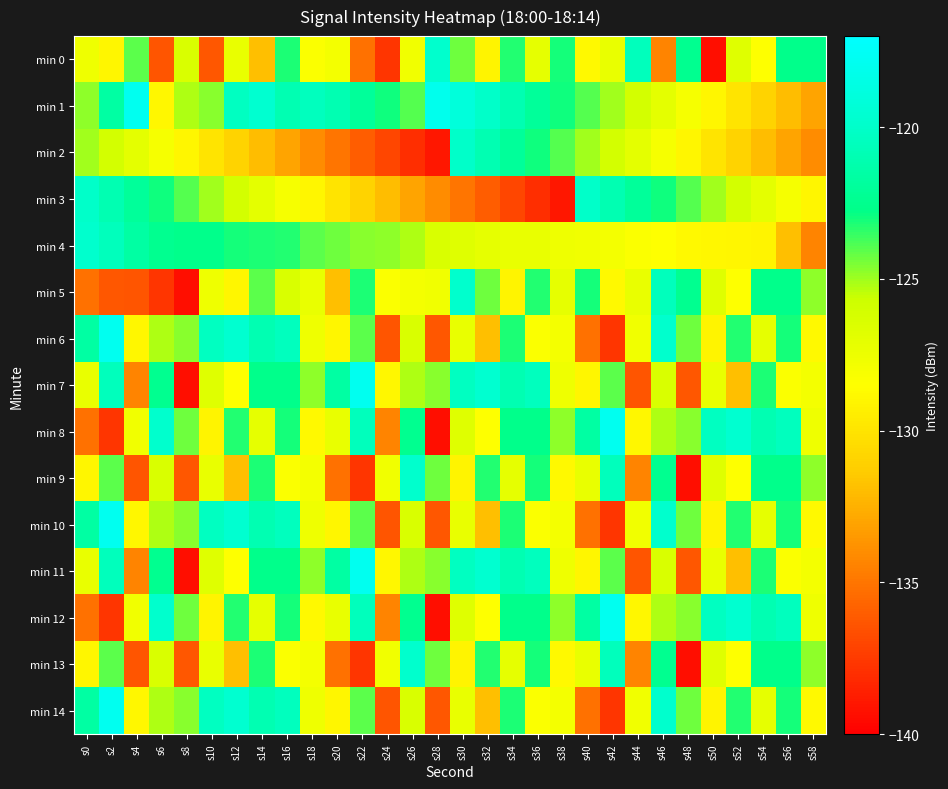

Reading left to right, transcribe all the data shown in this chart.

min 0: s0=-127.6	s2=-129.0	s4=-124.0	s6=-136.4	s8=-126.4	s10=-136.3	s12=-127.3	s14=-131.9	s16=-123.2	s18=-128.3	s20=-128.0	s22=-135.2	s24=-137.8	s26=-127.7	s28=-119.8	s30=-124.3	s32=-129.1	s34=-123.3	s36=-127.1	s38=-123.1	s40=-128.8	s42=-127.3	s44=-120.5	s46=-134.4	s48=-122.5	s50=-139.3	s52=-126.8	s54=-128.5	s56=-122.6	s58=-122.6
min 1: s0=-124.7	s2=-121.6	s4=-117.9	s6=-128.9	s8=-125.2	s10=-124.7	s12=-120.3	s14=-119.7	s16=-121.0	s18=-120.5	s20=-121.0	s22=-122.0	s24=-123.0	s26=-124.0	s28=-118.0	s30=-119.0	s32=-120.0	s34=-121.0	s36=-122.0	s38=-123.0	s40=-124.0	s42=-125.0	s44=-126.0	s46=-127.0	s48=-128.0	s50=-129.0	s52=-130.0	s54=-131.0	s56=-132.0	s58=-133.0
min 2: s0=-125.0	s2=-126.0	s4=-127.0	s6=-128.0	s8=-129.0	s10=-130.0	s12=-131.0	s14=-132.0	s16=-133.0	s18=-134.0	s20=-135.0	s22=-136.0	s24=-137.0	s26=-138.0	s28=-139.0	s30=-120.0	s32=-121.0	s34=-122.0	s36=-123.0	s38=-124.0	s40=-125.0	s42=-126.0	s44=-127.0	s46=-128.0	s48=-129.0	s50=-130.0	s52=-131.0	s54=-132.0	s56=-133.0	s58=-134.0
min 3: s0=-120.0	s2=-121.0	s4=-122.0	s6=-123.0	s8=-124.0	s10=-125.0	s12=-126.0	s14=-127.0	s16=-128.0	s18=-129.0	s20=-130.0	s22=-131.0	s24=-132.0	s26=-133.0	s28=-134.0	s30=-135.0	s32=-136.0	s34=-137.0	s36=-138.0	s38=-139.0	s40=-120.0	s42=-121.0	s44=-122.0	s46=-123.0	s48=-124.0	s50=-125.0	s52=-126.0	s54=-127.0	s56=-128.0	s58=-129.0
min 4: s0=-119.8	s2=-120.5	s4=-121.6	s6=-122.5	s8=-122.6	s10=-122.6	s12=-123.1	s14=-123.2	s16=-123.3	s18=-124.0	s20=-124.3	s22=-124.7	s24=-124.7	s26=-125.2	s28=-126.4	s30=-126.8	s32=-127.1	s34=-127.3	s36=-127.3	s38=-127.6	s40=-127.7	s42=-128.0	s44=-128.3	s46=-128.5	s48=-128.8	s50=-128.9	s52=-129.0	s54=-129.1	s56=-131.9	s58=-134.4
min 5: s0=-135.2	s2=-136.3	s4=-136.4	s6=-137.8	s8=-139.3	s10=-127.6	s12=-129.0	s14=-124.0	s16=-126.4	s18=-127.3	s20=-131.9	s22=-123.2	s24=-128.3	s26=-128.0	s28=-127.7	s30=-119.8	s32=-124.3	s34=-129.1	s36=-123.3	s38=-127.1	s40=-123.1	s42=-128.8	s44=-127.3	s46=-120.5	s48=-122.5	s50=-126.8	s52=-128.5	s54=-122.6	s56=-122.6	s58=-124.7
min 6: s0=-121.6	s2=-117.9	s4=-128.9	s6=-125.2	s8=-124.7	s10=-120.3	s12=-119.7	s14=-121.0	s16=-120.5	s18=-127.6	s20=-129.0	s22=-124.0	s24=-136.4	s26=-126.4	s28=-136.3	s30=-127.3	s32=-131.9	s34=-123.2	s36=-128.3	s38=-128.0	s40=-135.2	s42=-137.8	s44=-127.7	s46=-119.8	s48=-124.3	s50=-129.1	s52=-123.3	s54=-127.1	s56=-123.1	s58=-128.8
min 7: s0=-127.3	s2=-120.5	s4=-134.4	s6=-122.5	s8=-139.3	s10=-126.8	s12=-128.5	s14=-122.6	s16=-122.6	s18=-124.7	s20=-121.6	s22=-117.9	s24=-128.9	s26=-125.2	s28=-124.7	s30=-120.3	s32=-119.7	s34=-121.0	s36=-120.5	s38=-127.6	s40=-129.0	s42=-124.0	s44=-136.4	s46=-126.4	s48=-136.3	s50=-127.3	s52=-131.9	s54=-123.2	s56=-128.3	s58=-128.0
min 8: s0=-135.2	s2=-137.8	s4=-127.7	s6=-119.8	s8=-124.3	s10=-129.1	s12=-123.3	s14=-127.1	s16=-123.1	s18=-128.8	s20=-127.3	s22=-120.5	s24=-134.4	s26=-122.5	s28=-139.3	s30=-126.8	s32=-128.5	s34=-122.6	s36=-122.6	s38=-124.7	s40=-121.6	s42=-117.9	s44=-128.9	s46=-125.2	s48=-124.7	s50=-120.3	s52=-119.7	s54=-121.0	s56=-120.5	s58=-127.6
min 9: s0=-129.0	s2=-124.0	s4=-136.4	s6=-126.4	s8=-136.3	s10=-127.3	s12=-131.9	s14=-123.2	s16=-128.3	s18=-128.0	s20=-135.2	s22=-137.8	s24=-127.7	s26=-119.8	s28=-124.3	s30=-129.1	s32=-123.3	s34=-127.1	s36=-123.1	s38=-128.8	s40=-127.3	s42=-120.5	s44=-134.4	s46=-122.5	s48=-139.3	s50=-126.8	s52=-128.5	s54=-122.6	s56=-122.6	s58=-124.7
min 10: s0=-121.6	s2=-117.9	s4=-128.9	s6=-125.2	s8=-124.7	s10=-120.3	s12=-119.7	s14=-121.0	s16=-120.5	s18=-127.6	s20=-129.0	s22=-124.0	s24=-136.4	s26=-126.4	s28=-136.3	s30=-127.3	s32=-131.9	s34=-123.2	s36=-128.3	s38=-128.0	s40=-135.2	s42=-137.8	s44=-127.7	s46=-119.8	s48=-124.3	s50=-129.1	s52=-123.3	s54=-127.1	s56=-123.1	s58=-128.8
min 11: s0=-127.3	s2=-120.5	s4=-134.4	s6=-122.5	s8=-139.3	s10=-126.8	s12=-128.5	s14=-122.6	s16=-122.6	s18=-124.7	s20=-121.6	s22=-117.9	s24=-128.9	s26=-125.2	s28=-124.7	s30=-120.3	s32=-119.7	s34=-121.0	s36=-120.5	s38=-127.6	s40=-129.0	s42=-124.0	s44=-136.4	s46=-126.4	s48=-136.3	s50=-127.3	s52=-131.9	s54=-123.2	s56=-128.3	s58=-128.0
min 12: s0=-135.2	s2=-137.8	s4=-127.7	s6=-119.8	s8=-124.3	s10=-129.1	s12=-123.3	s14=-127.1	s16=-123.1	s18=-128.8	s20=-127.3	s22=-120.5	s24=-134.4	s26=-122.5	s28=-139.3	s30=-126.8	s32=-128.5	s34=-122.6	s36=-122.6	s38=-124.7	s40=-121.6	s42=-117.9	s44=-128.9	s46=-125.2	s48=-124.7	s50=-120.3	s52=-119.7	s54=-121.0	s56=-120.5	s58=-127.6
min 13: s0=-129.0	s2=-124.0	s4=-136.4	s6=-126.4	s8=-136.3	s10=-127.3	s12=-131.9	s14=-123.2	s16=-128.3	s18=-128.0	s20=-135.2	s22=-137.8	s24=-127.7	s26=-119.8	s28=-124.3	s30=-129.1	s32=-123.3	s34=-127.1	s36=-123.1	s38=-128.8	s40=-127.3	s42=-120.5	s44=-134.4	s46=-122.5	s48=-139.3	s50=-126.8	s52=-128.5	s54=-122.6	s56=-122.6	s58=-124.7
min 14: s0=-121.6	s2=-117.9	s4=-128.9	s6=-125.2	s8=-124.7	s10=-120.3	s12=-119.7	s14=-121.0	s16=-120.5	s18=-127.6	s20=-129.0	s22=-124.0	s24=-136.4	s26=-126.4	s28=-136.3	s30=-127.3	s32=-131.9	s34=-123.2	s36=-128.3	s38=-128.0	s40=-135.2	s42=-137.8	s44=-127.7	s46=-119.8	s48=-124.3	s50=-129.1	s52=-123.3	s54=-127.1	s56=-123.1	s58=-128.8